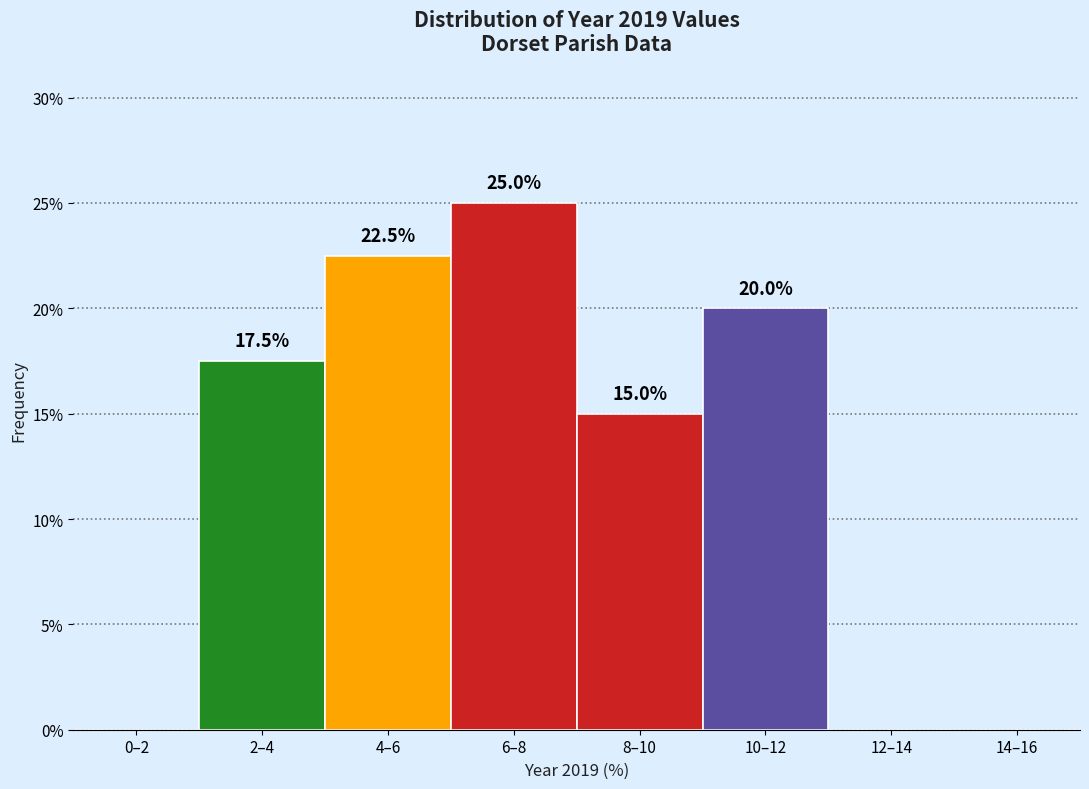

Reading left to right, extract all data points from this chart.

0–2=0.0	2–4=17.5	4–6=22.5	6–8=25.0	8–10=15.0	10–12=20.0	12–14=0.0	14–16=0.0